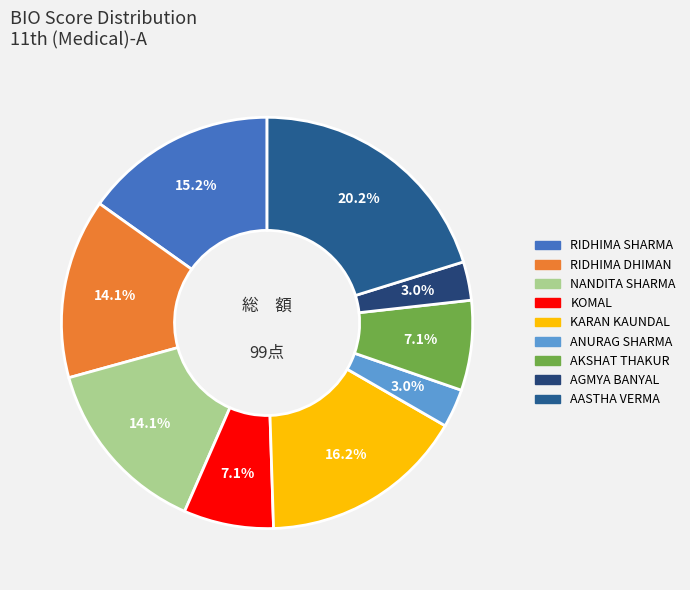

How many segments does this pie chart have?

9